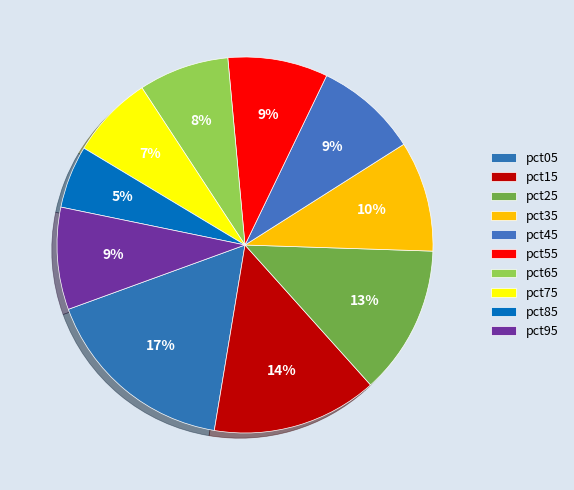

Which has a higher value, pct45 or pct95?

pct45